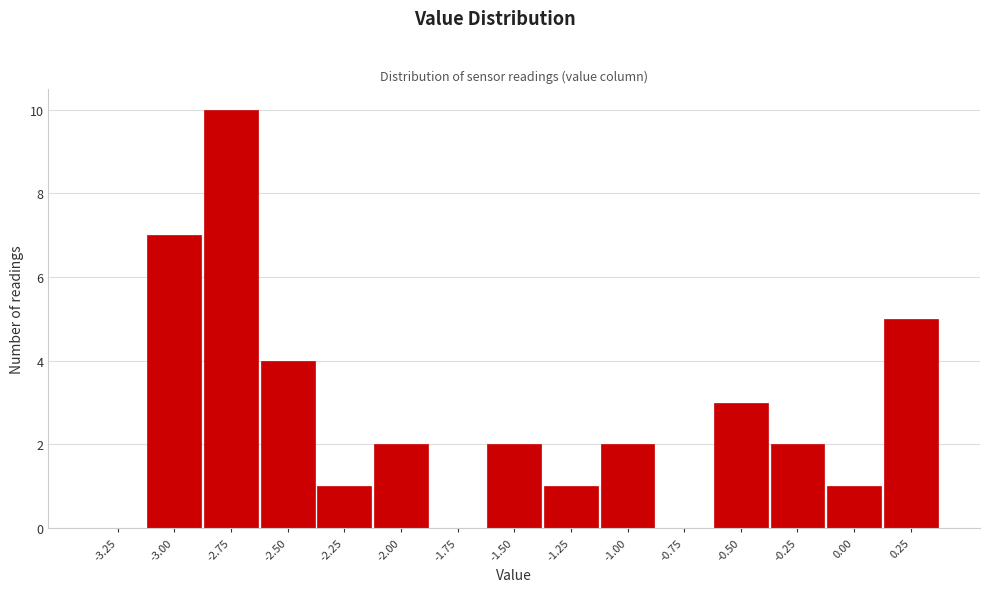

Reading left to right, extract all data points from this chart.

-3.25=0	-3.00=7	-2.75=10	-2.50=4	-2.25=1	-2.00=2	-1.75=0	-1.50=2	-1.25=1	-1.00=2	-0.75=0	-0.50=3	-0.25=2	0.00=1	0.25=5